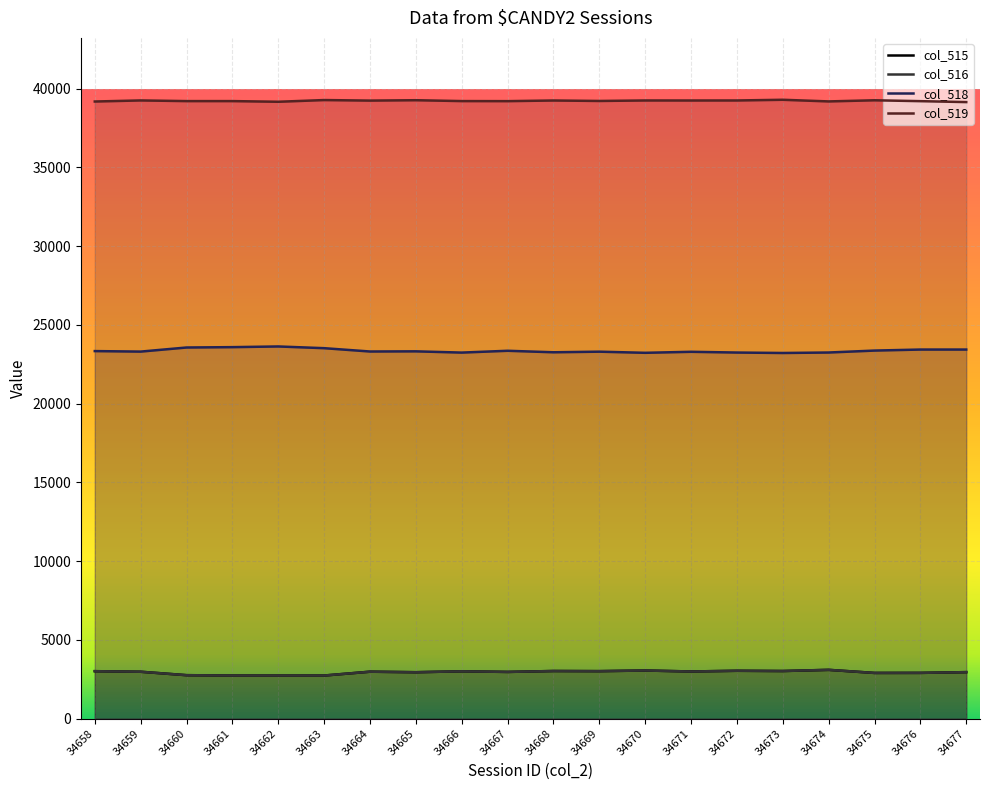

Where is col_518 nearest to the value 23424?

34676